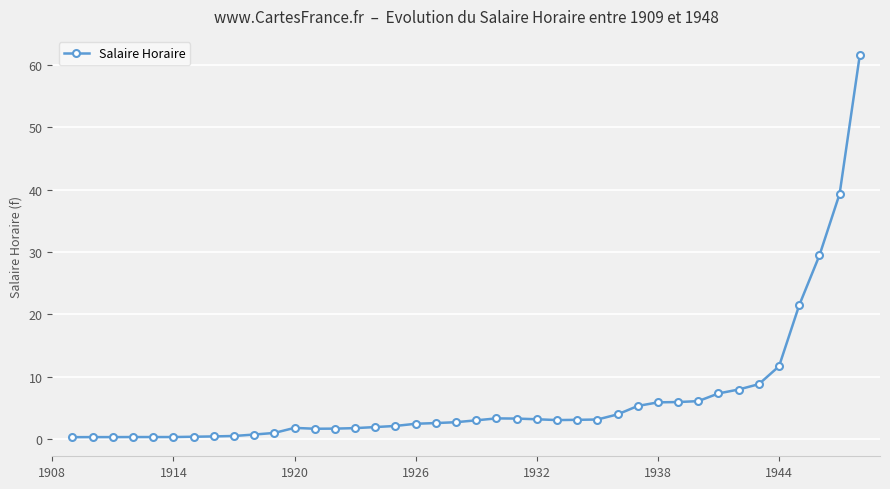

Does the chart have visible grid lines?

Yes